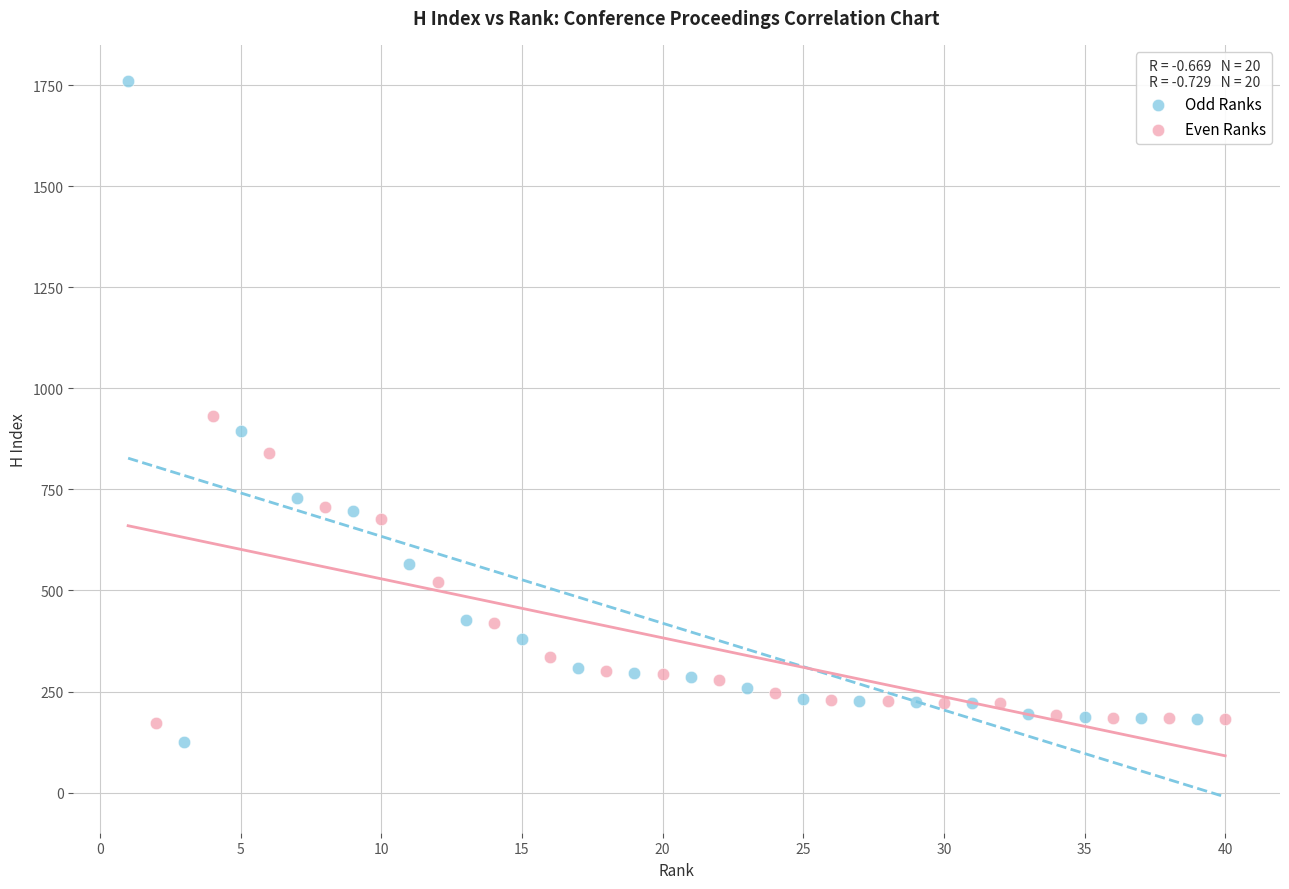

Which series contains the lowest Y value?

Odd Ranks